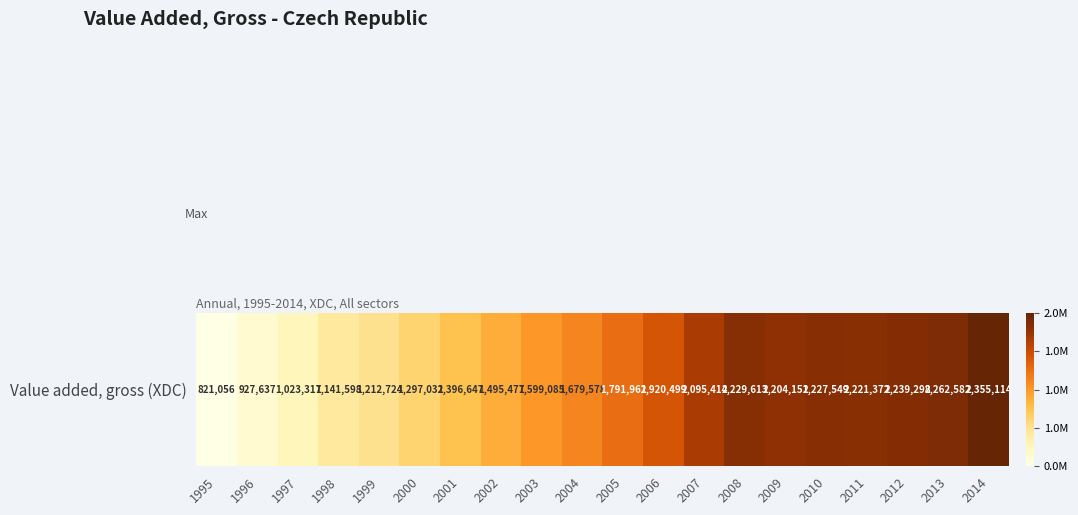

Between 2002 and 1998, which is larger?

2002